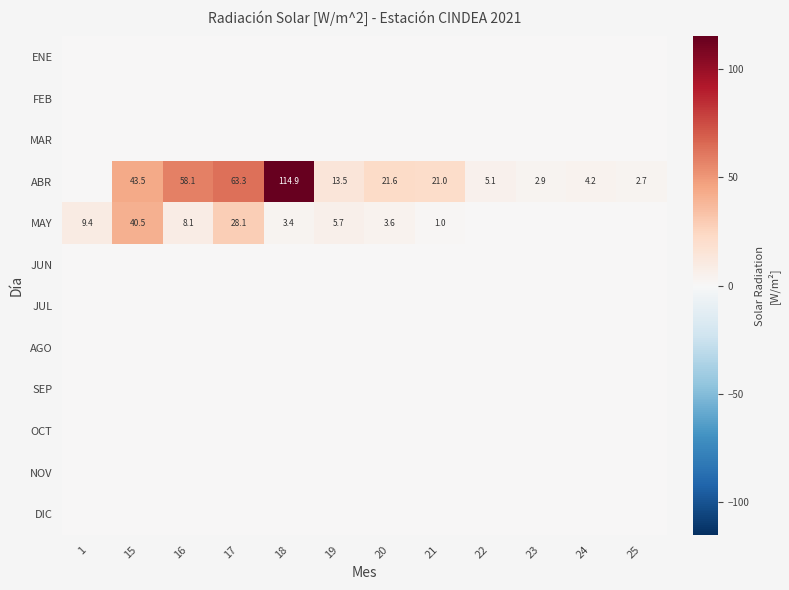

True or false: ABR has a value of 6.9 at 22.

False